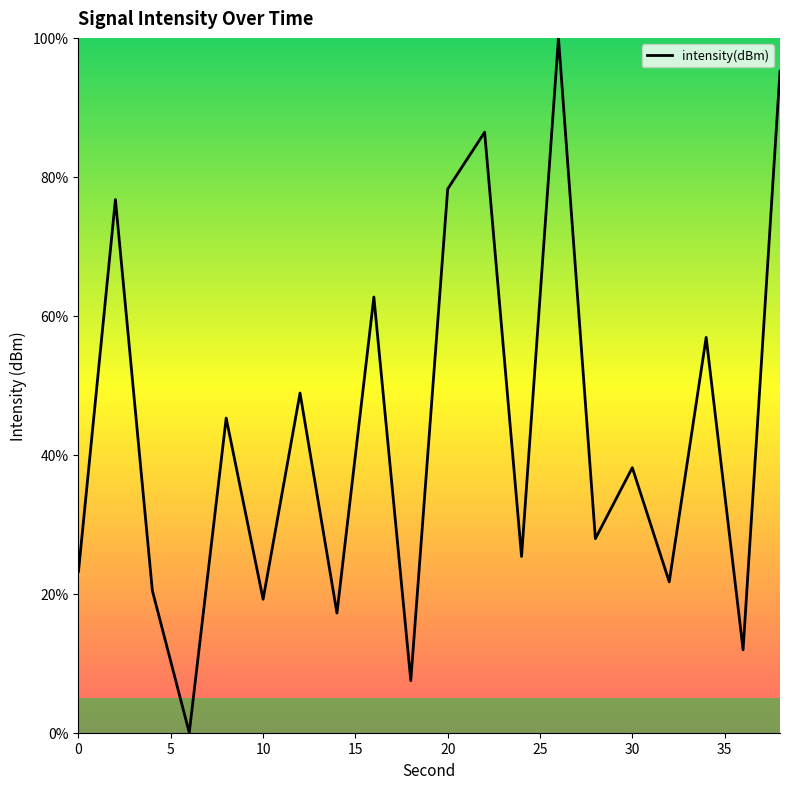

What is the greatest value displayed?

100.0